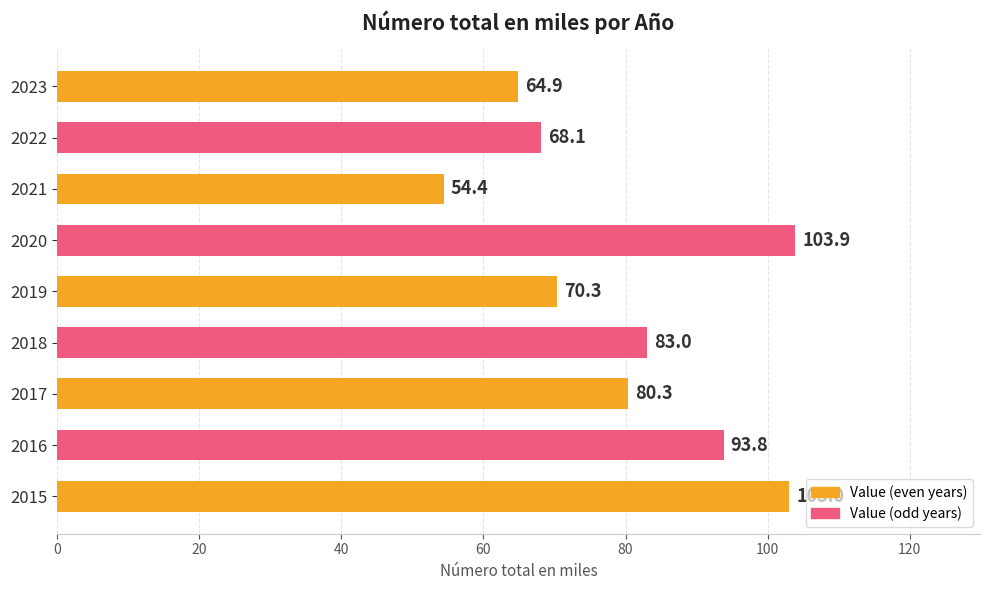

What is the sum of all values?

721.7